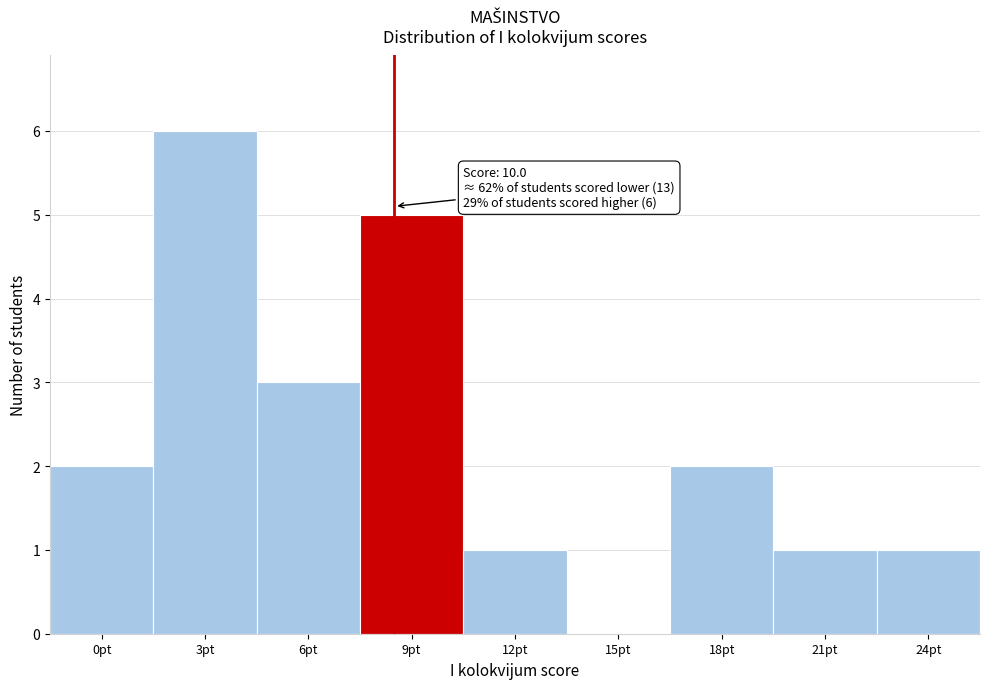

Reading right to left, what are all the values shown in this chart?

24pt=1	21pt=1	18pt=2	15pt=0	12pt=1	9pt=5	6pt=3	3pt=6	0pt=2